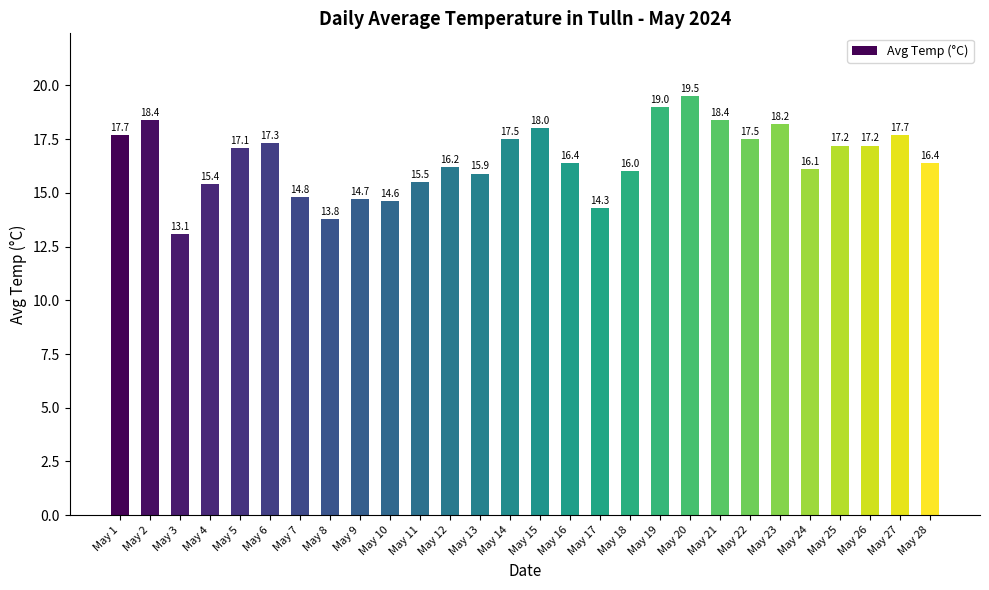

True or false: the data shows 17.2 at May 26.

True